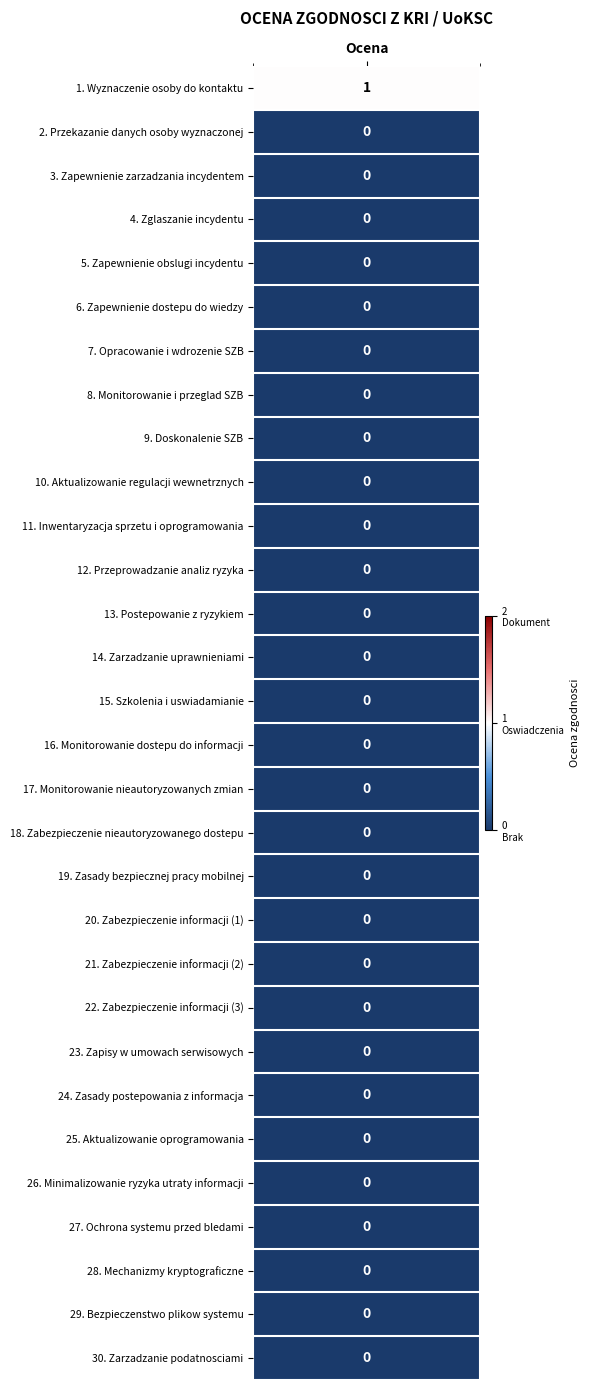

Which series has the largest range (max minus min)?

1